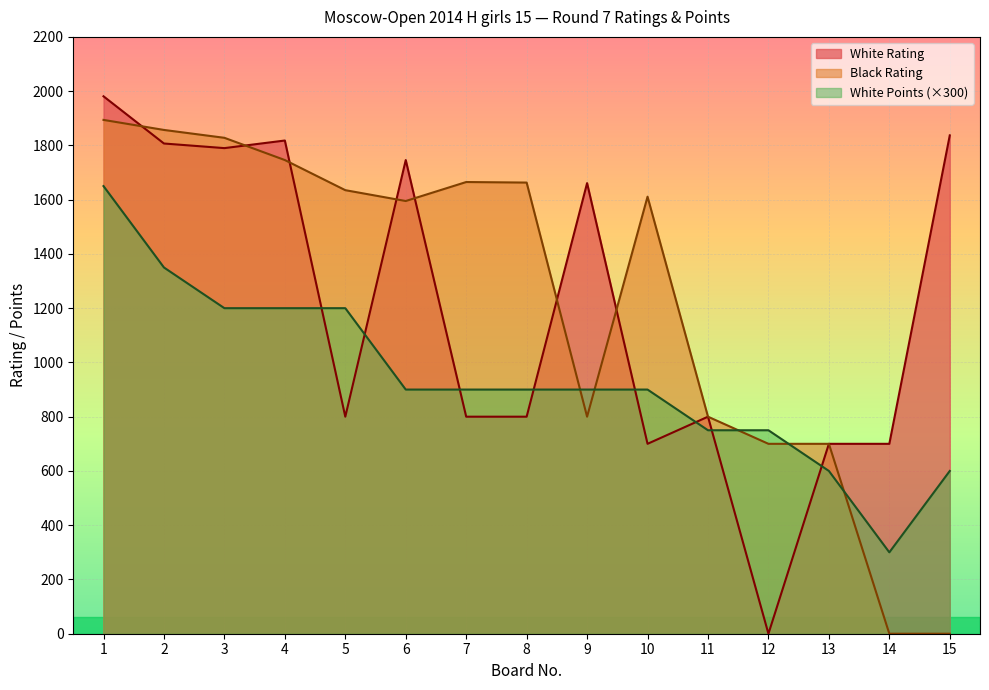

How many data points does each series have?

15